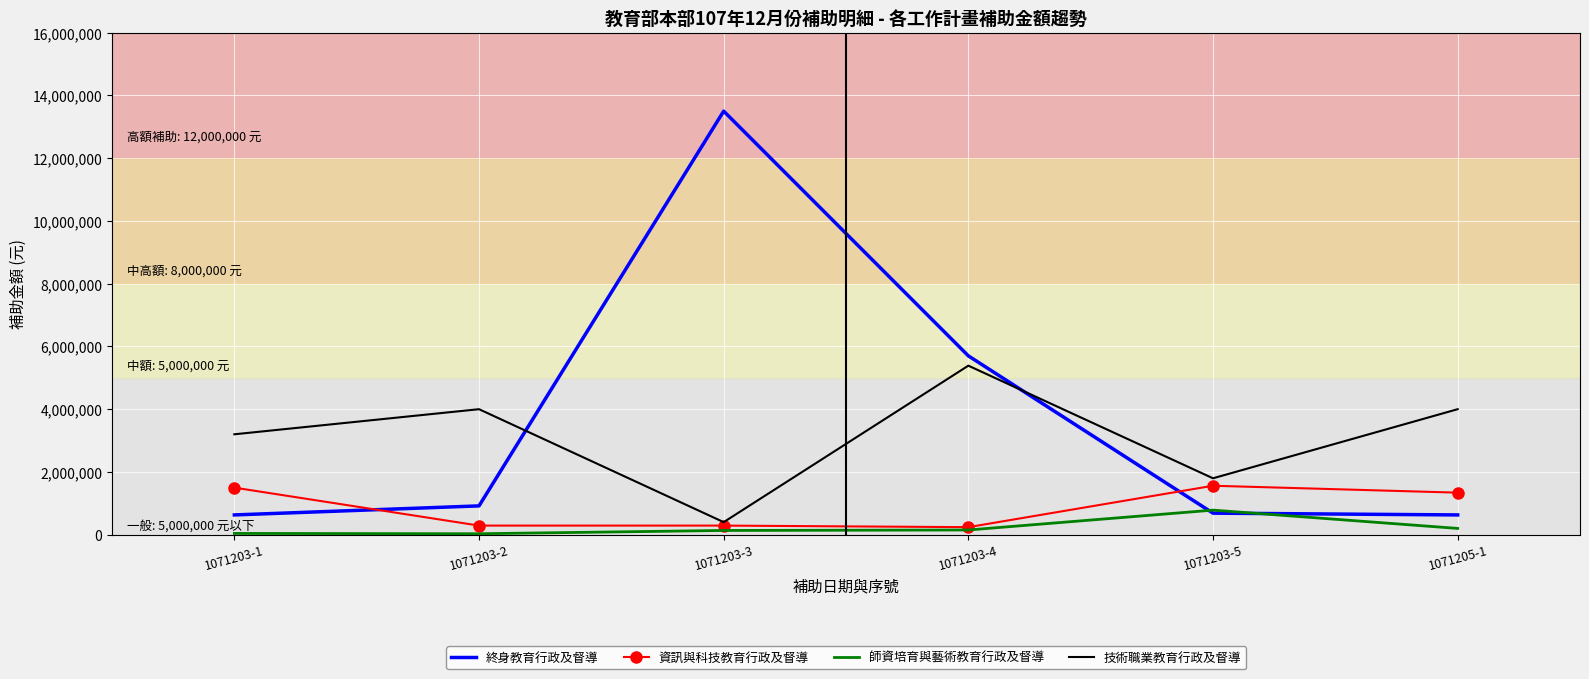

Which series has the widest spread of values?

終身教育行政及督導